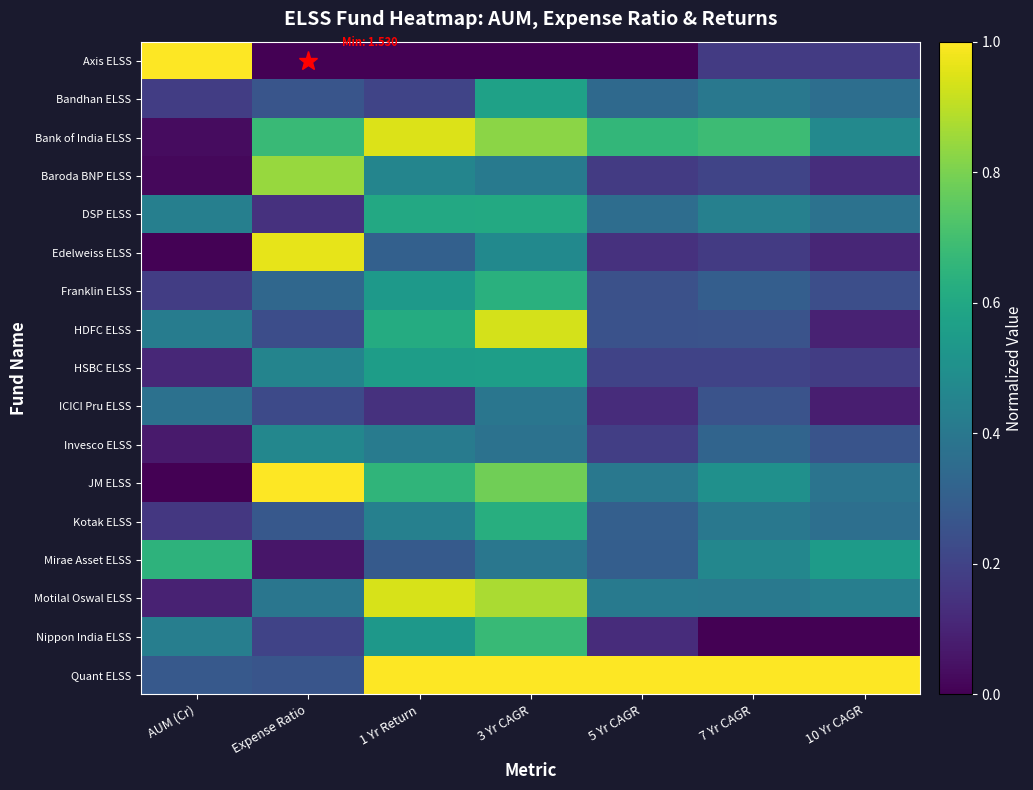

How many categories are shown in the chart?

7